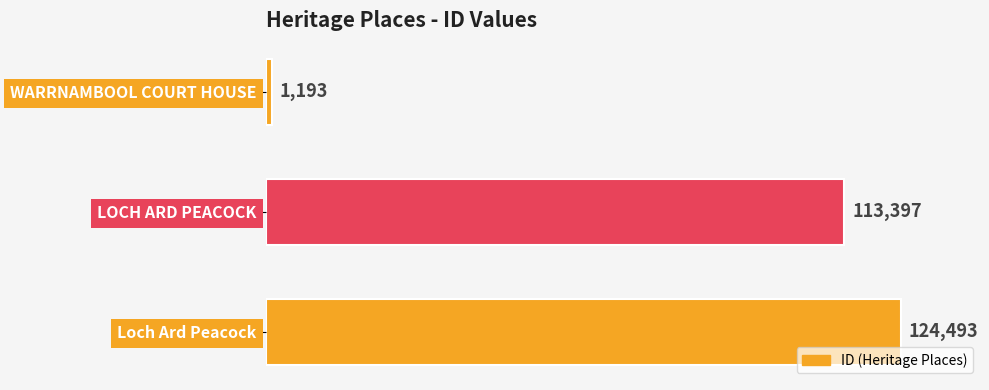

Which label corresponds to the largest value in the chart?

Loch Ard Peacock